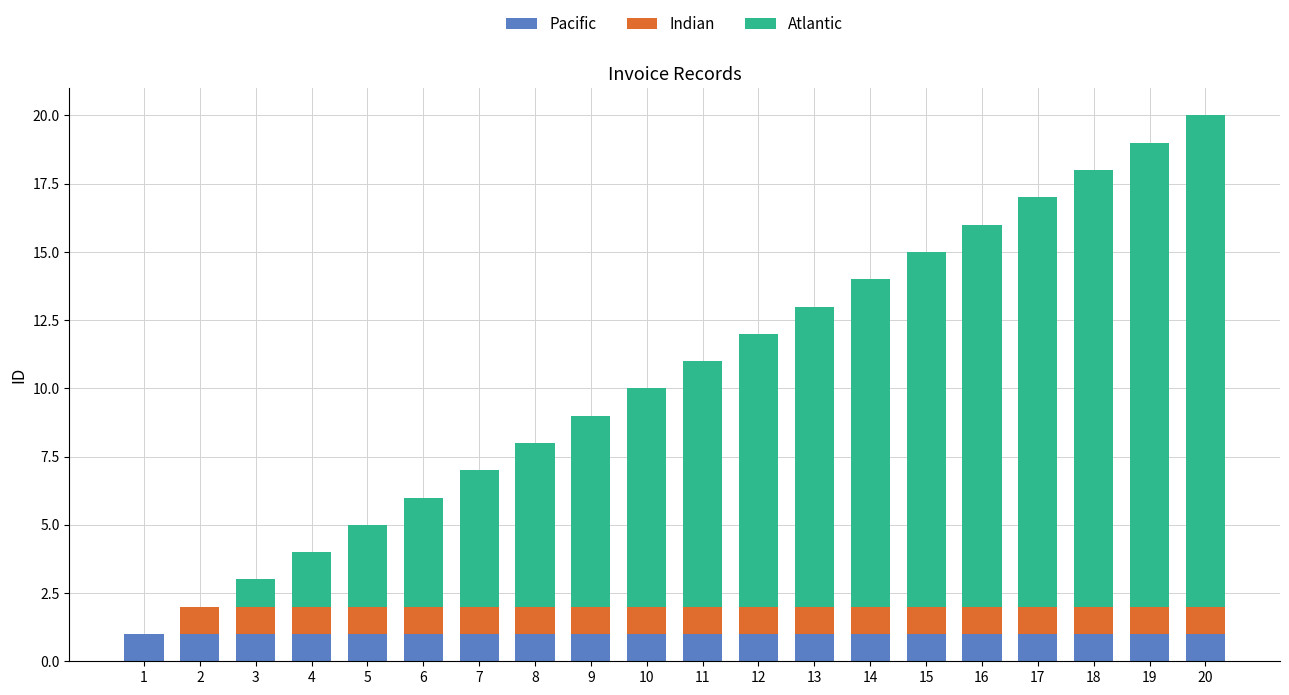

True or false: Pacific has a value of 2 at 18.

False